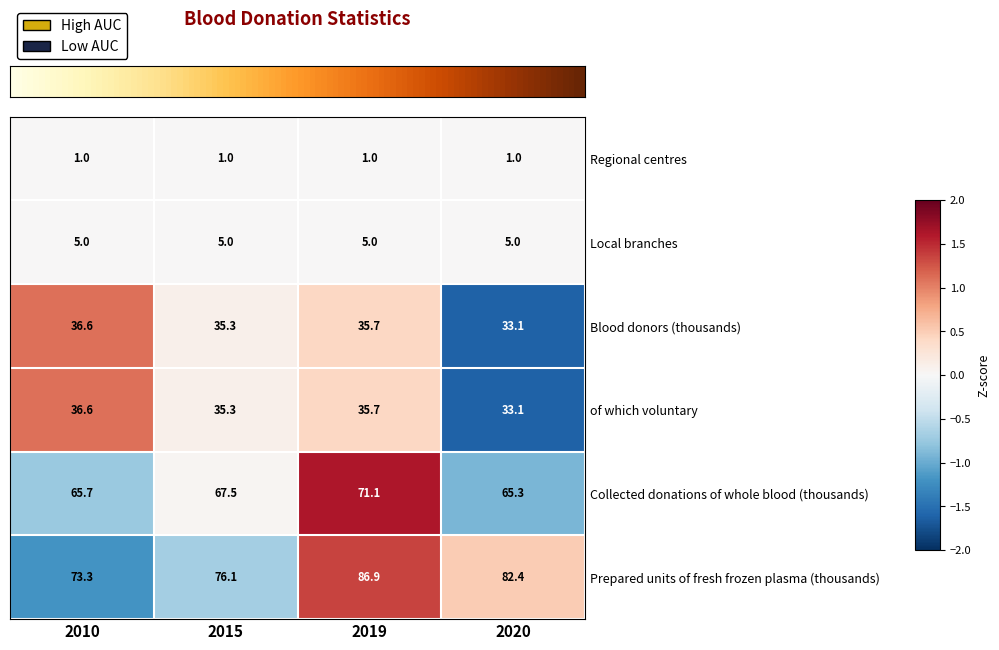

Which series has the largest total across all categories?

Prepared units of fresh frozen plasma (thousands)